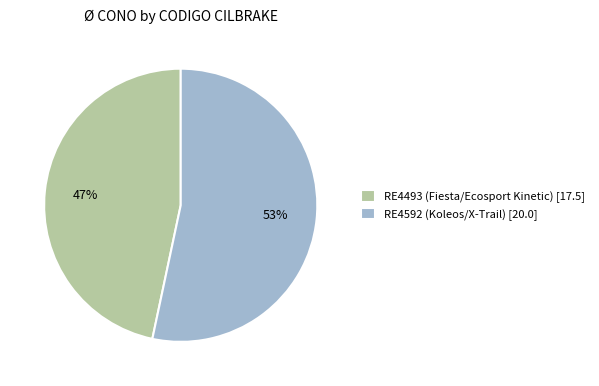

To the nearest percent, what percentage of the pie is RE4592 (Koleos/X-Trail)?

53%